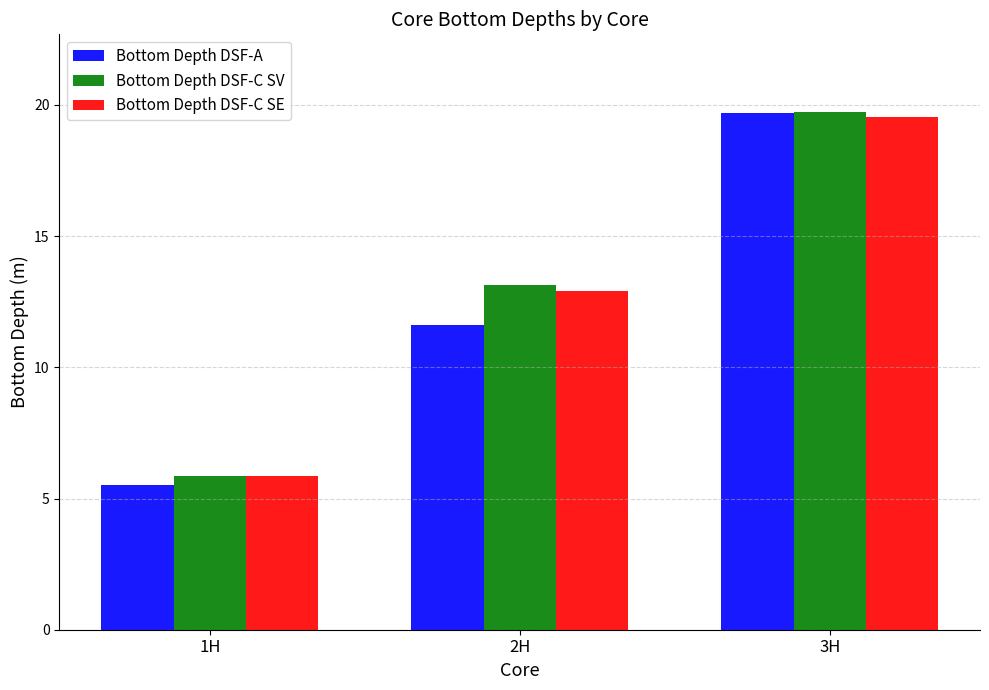

What is the difference between the second highest and minimum values in the Bottom Depth DSF-C SE series?

7.1